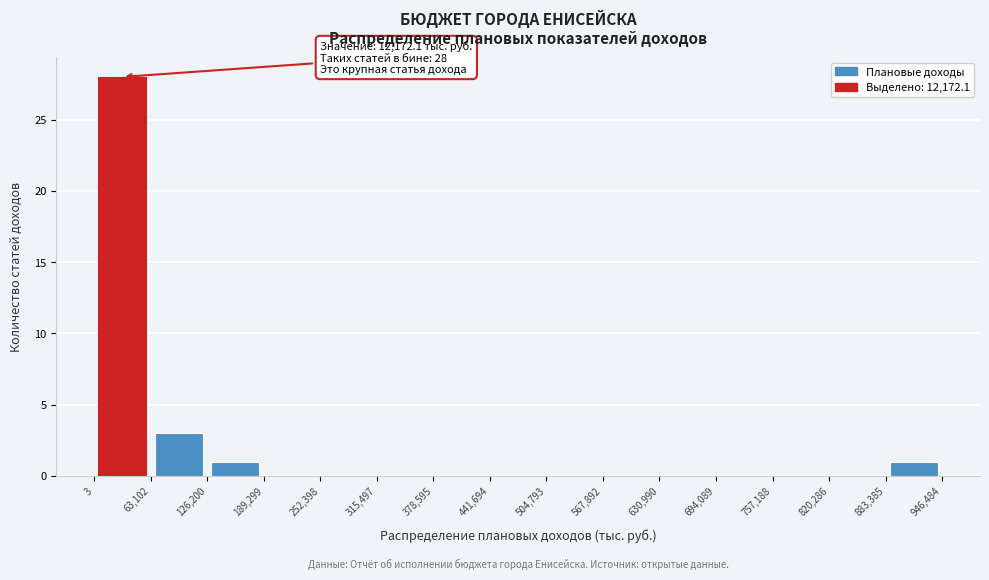

Over which range of the x-axis is the bar tallest?

3 to 63,102